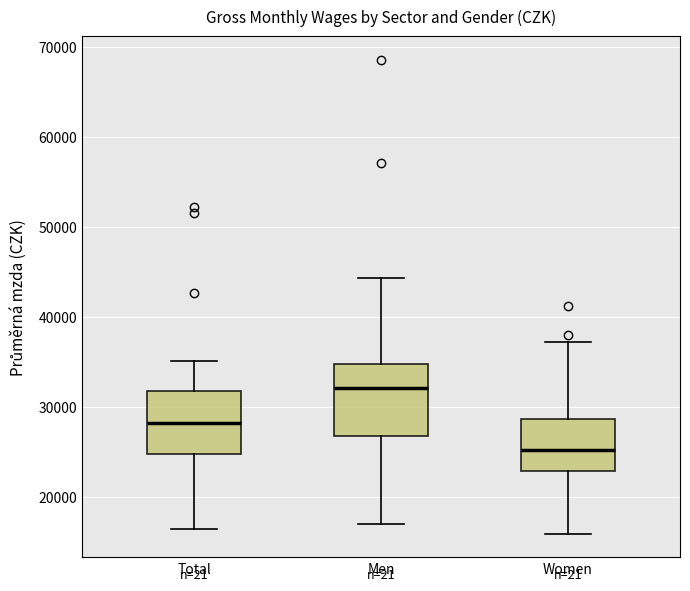

Reading left to right, transcribe this box plot: for each box, give where its median line is, the range the box spans, and where its two whiskers end, as read against the y-axis. The values are not printed on the chart, so give them approximately, as read against the axis.

Total: median 28000, box 25000 to 32000, whiskers 16000 to 35000
Men: median 32000, box 27000 to 35000, whiskers 17000 to 44000
Women: median 25000, box 23000 to 29000, whiskers 16000 to 37000